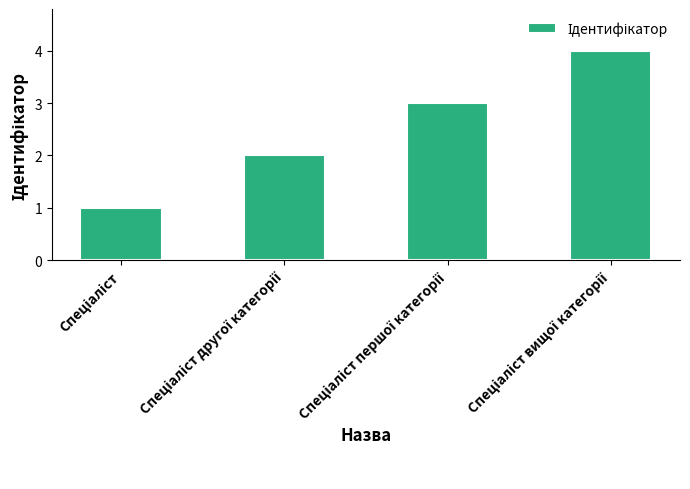

What is the sum of all values?

10